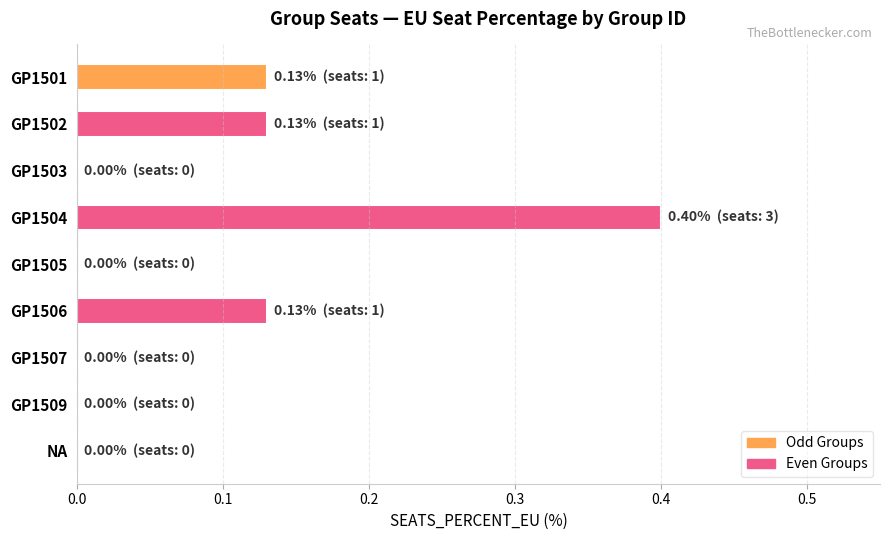

What is the maximum value shown in the chart?

0.4